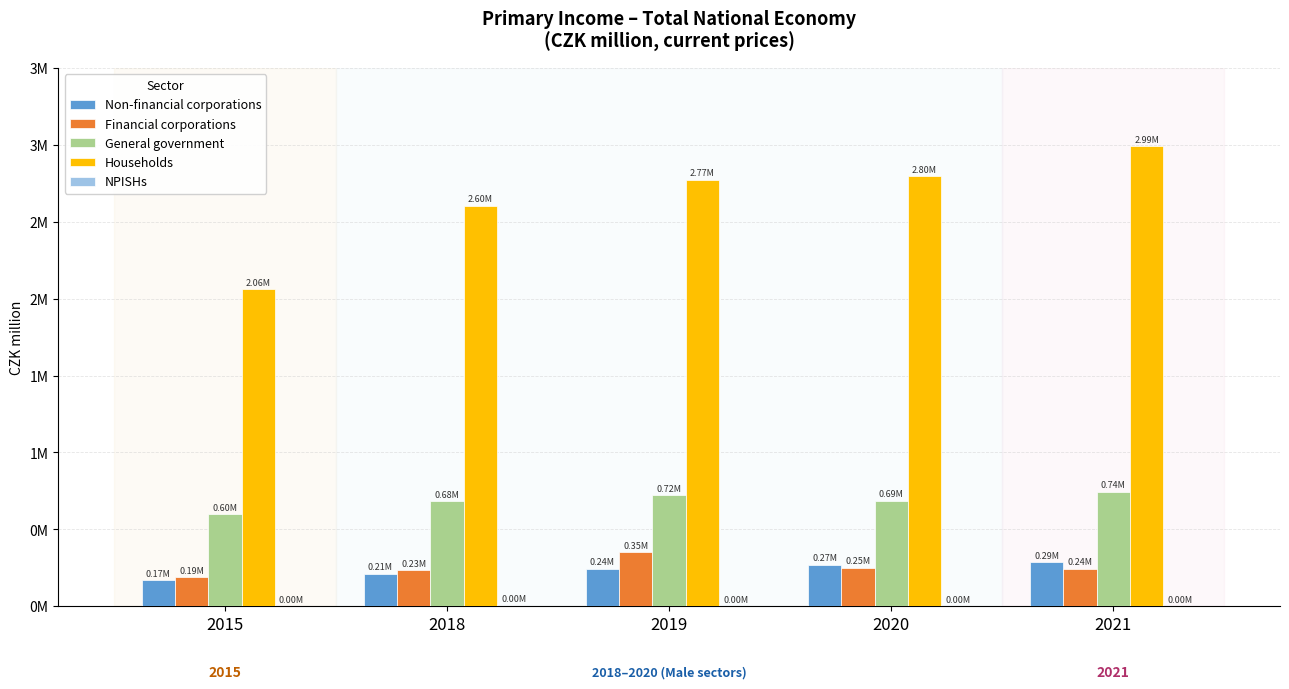

Does the chart contain stacked bars?

No